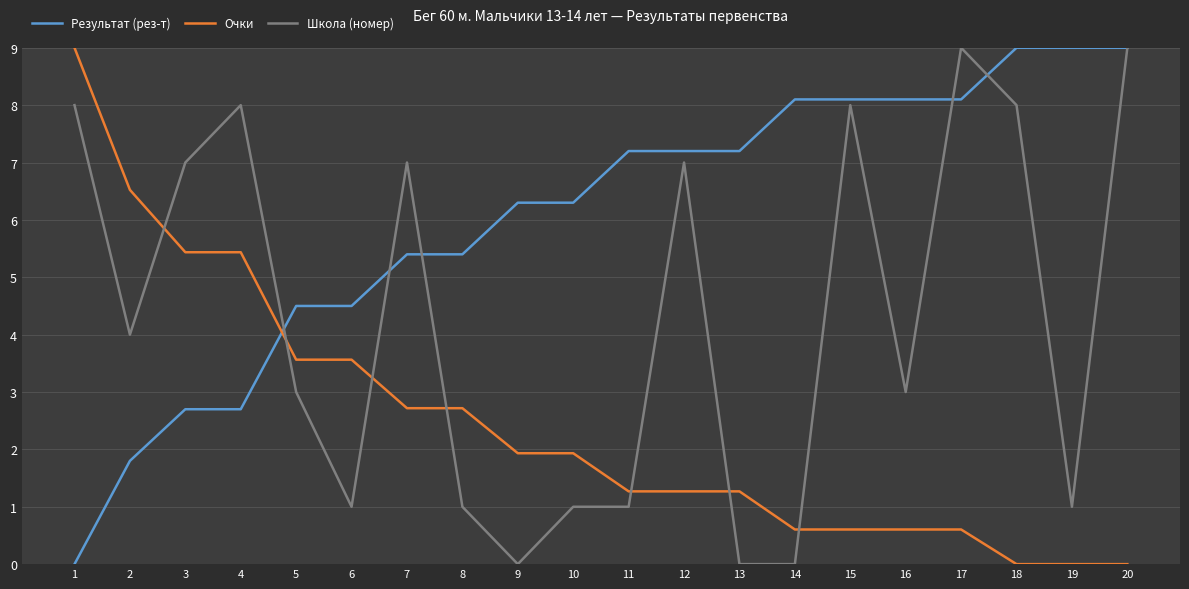

The Результат (рез-т) series shows 12.5 at 13. True or false?

False